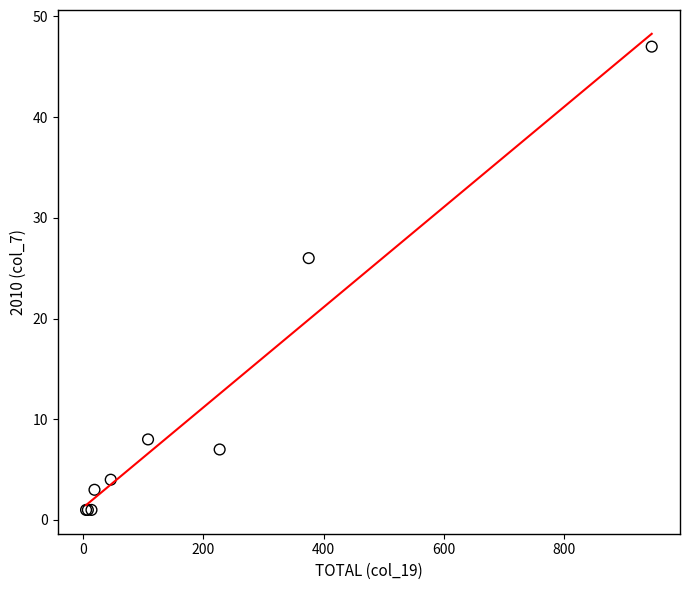

What Y value in the scatter plot is closest to 24?

26